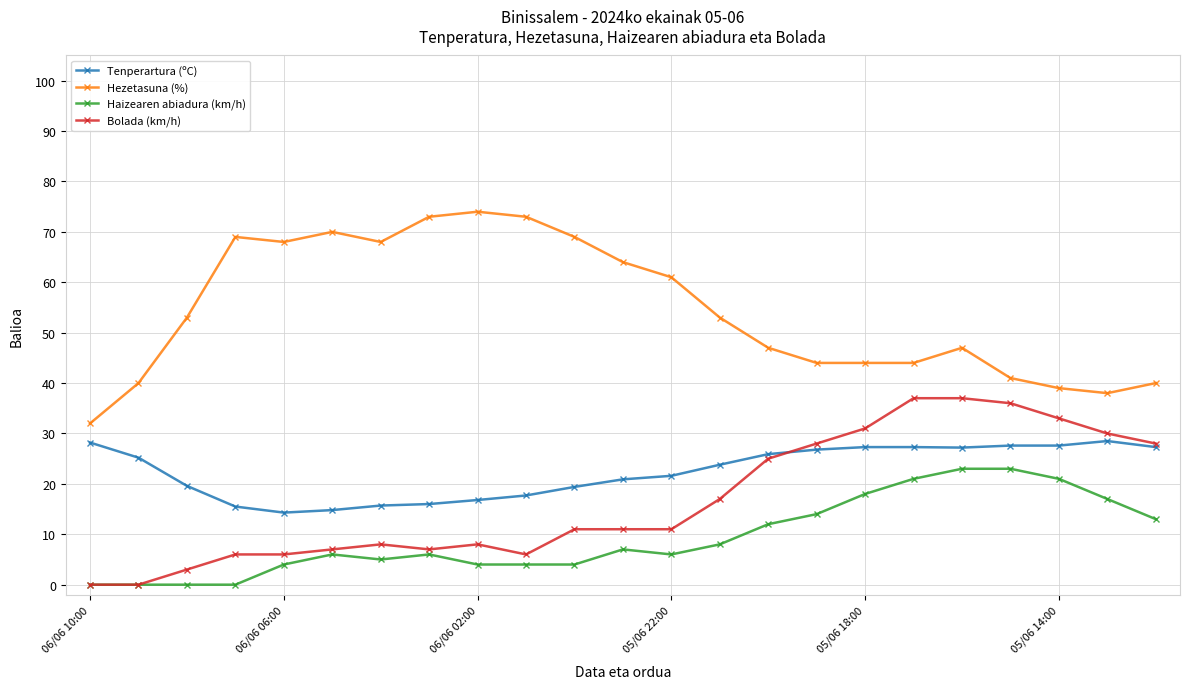

Rank the series by their maximum value, from lowest to highest.

Haizearen abiadura (km/h), Tenperartura (ºC), Bolada (km/h), Hezetasuna (%)